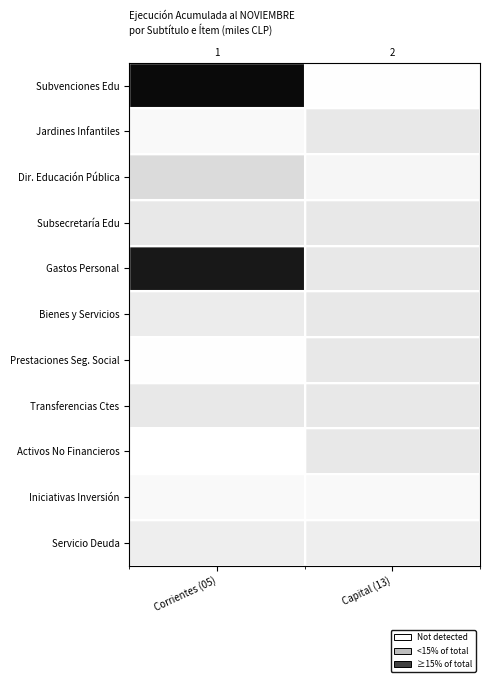

What is the spread (max minus min) of values at Capital (13)?

2669825